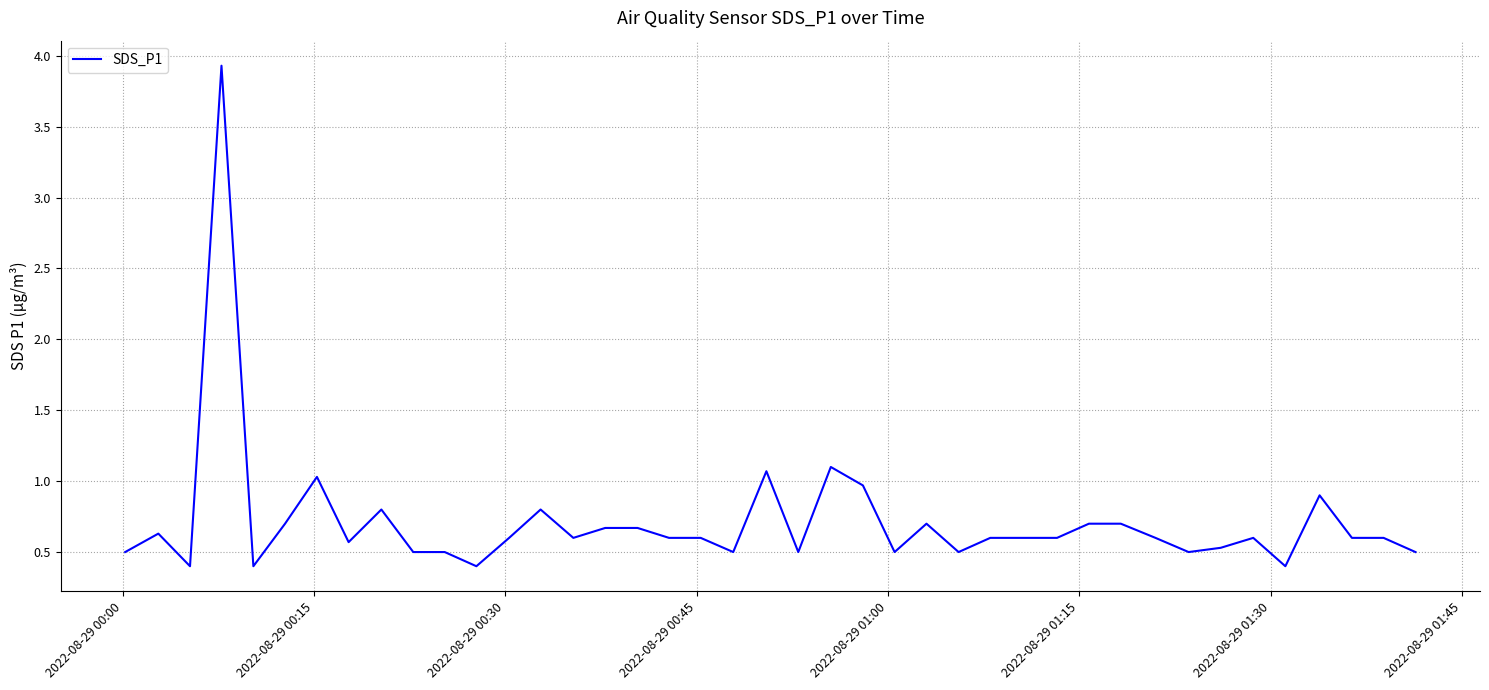

What is the smallest value displayed?

0.4